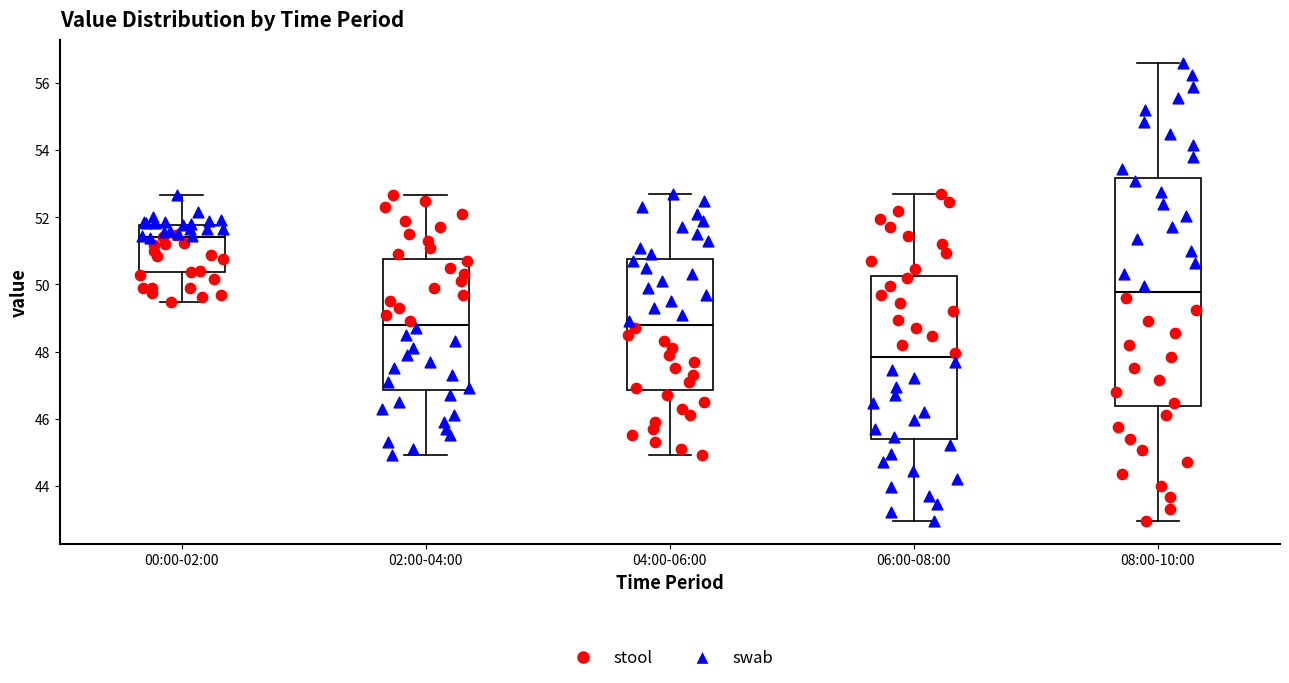

Which box's median line is the lowest?

06:00-08:00